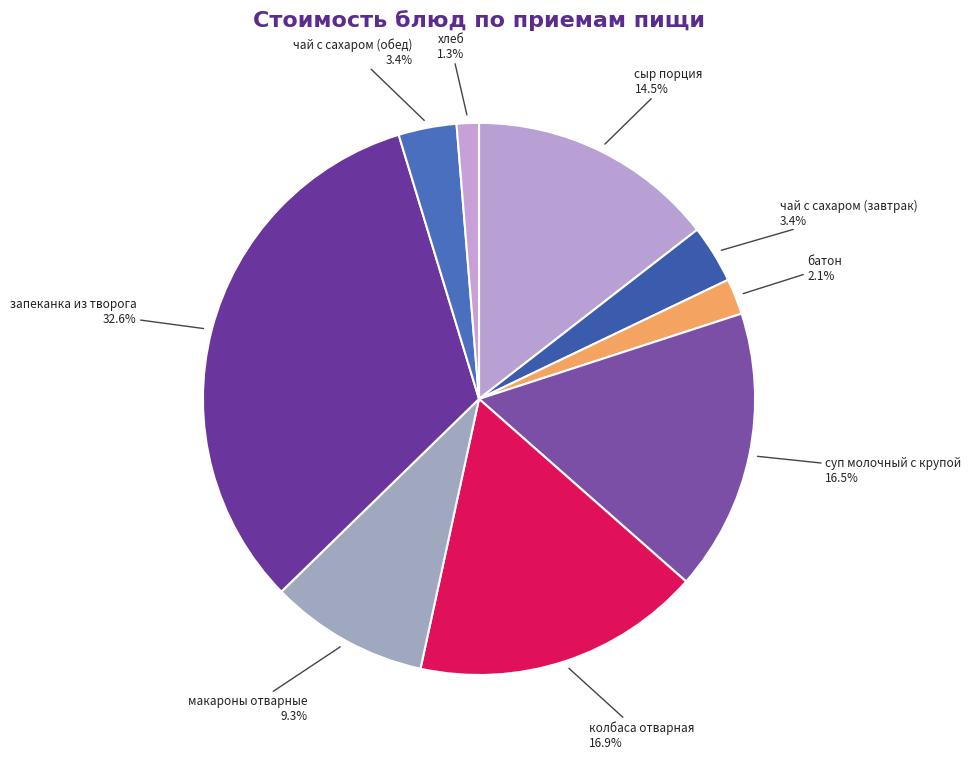

What is the largest slice in the pie chart?

запеканка из творога